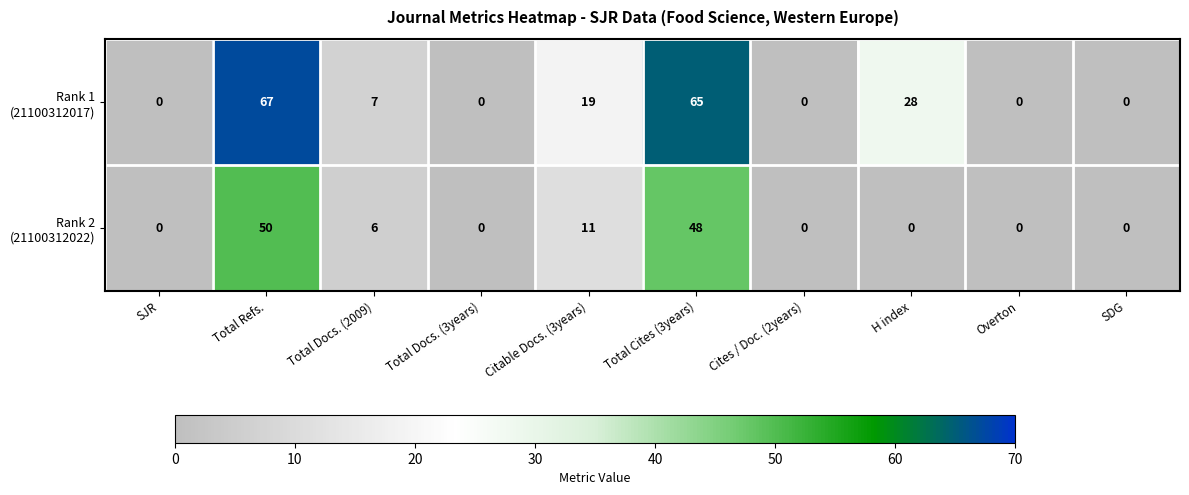

What is the total value across all series at Total Docs. (2009)?

13